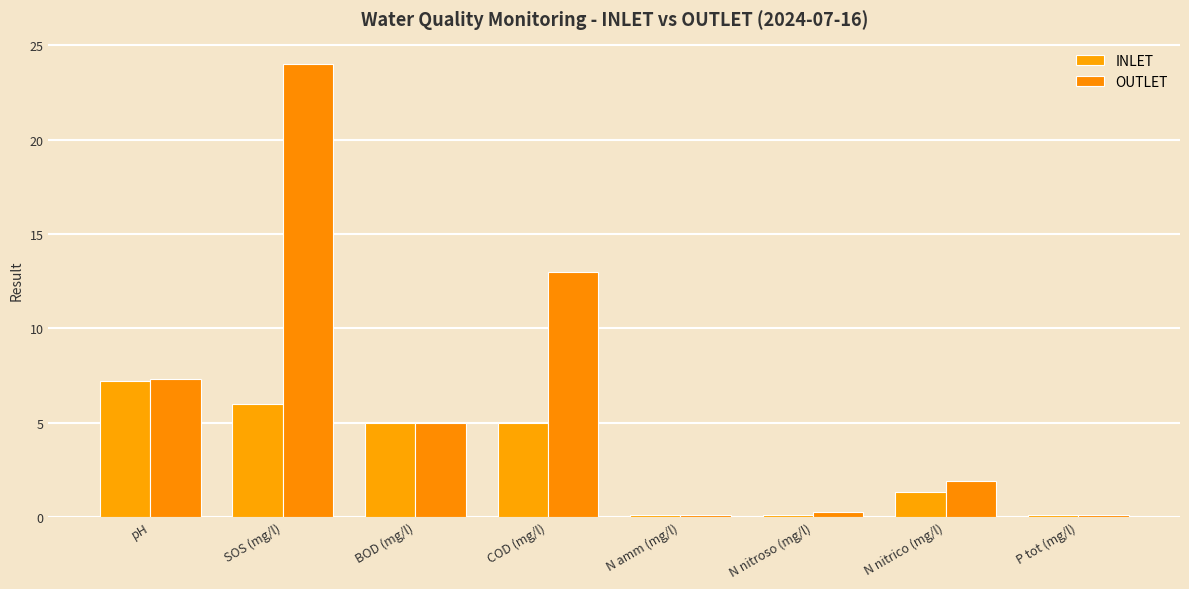

Reading left to right, list all the values displayed in this chart.

INLET: 7.2	6.0	5.0	5.0	0.1	0.1	1.3	0.1
OUTLET: 7.3	24.0	5.0	13.0	0.1	0.3	1.9	0.1